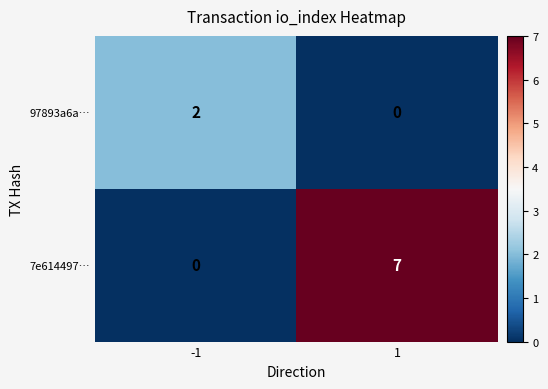

The 97893a6a… series shows 4 at -1. True or false?

False